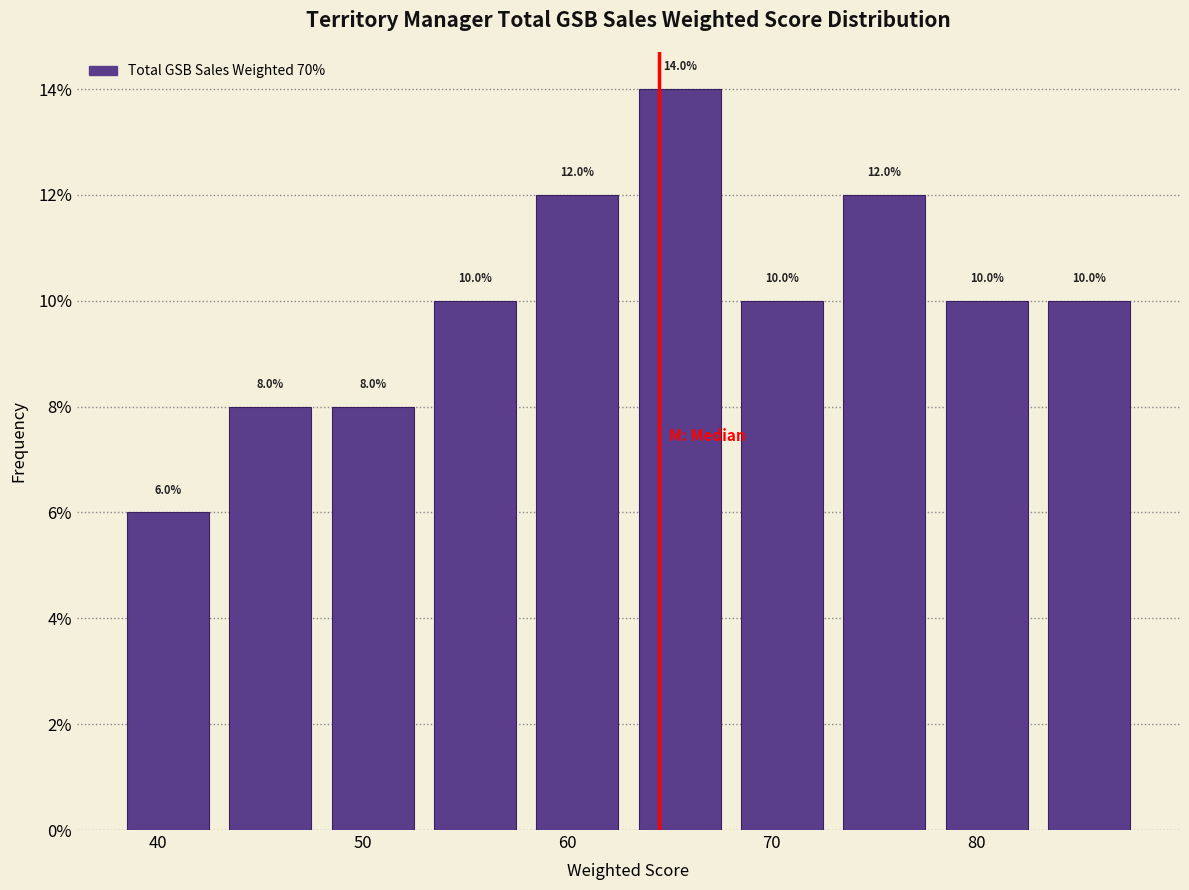

Which range on the x-axis has the tallest bar?

63 to 68